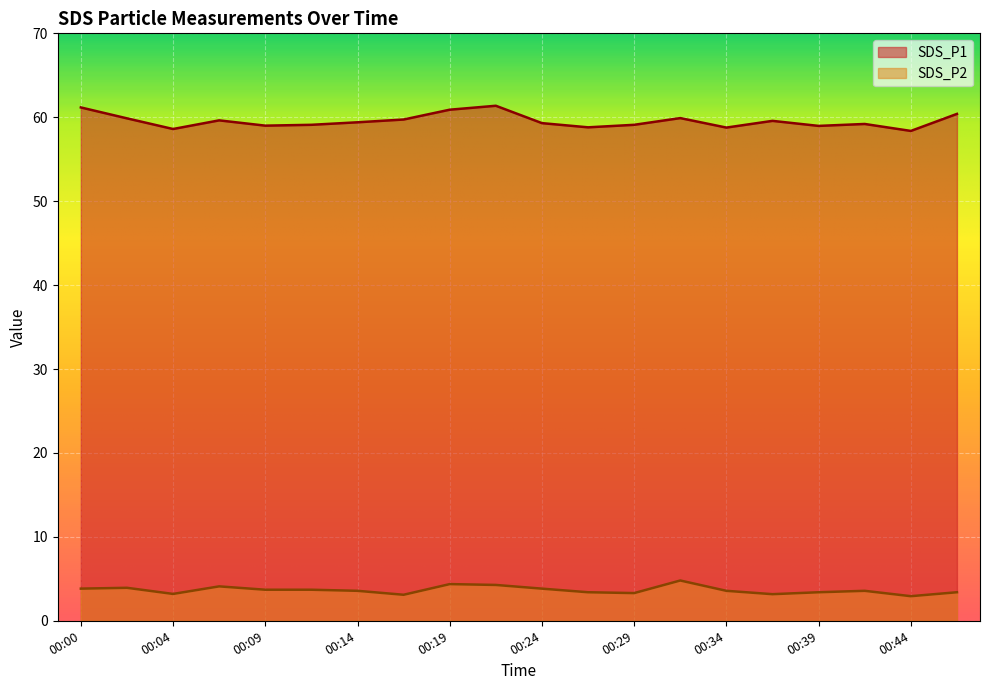

What is the difference between the SDS_P2 values at 00:19 and 00:14?

0.8